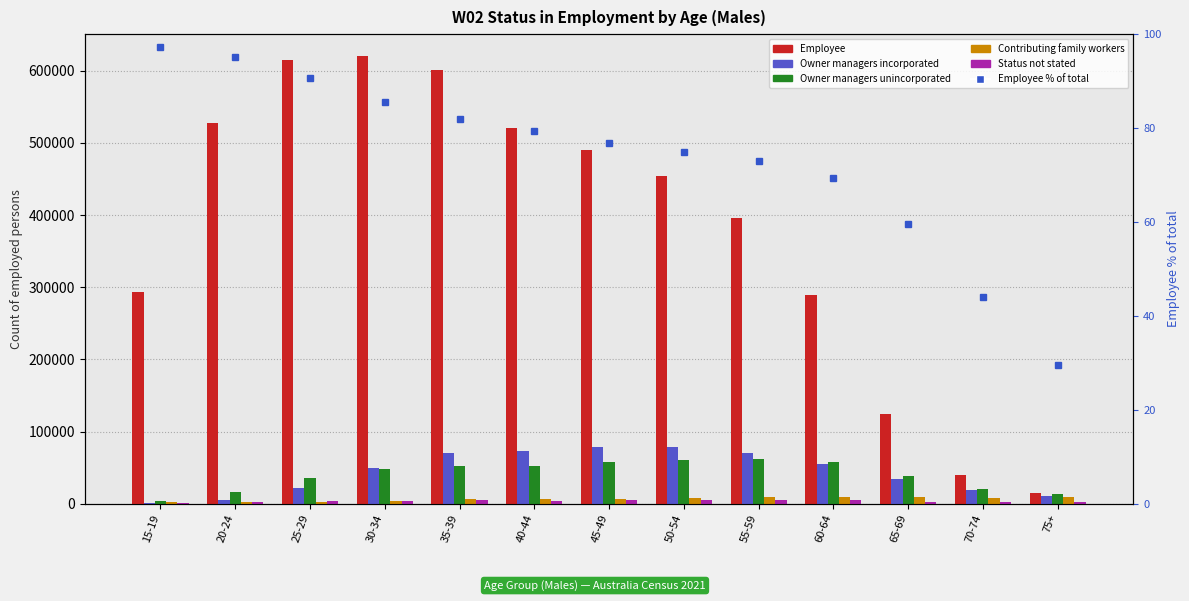

Between 65-69 and 15-19, which is larger?

15-19